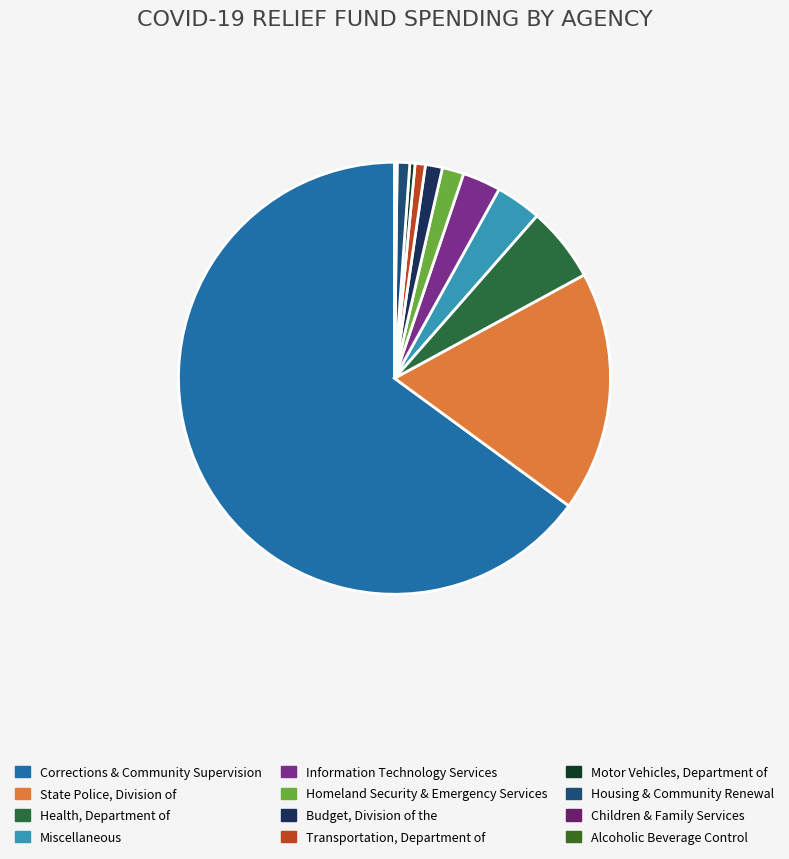

To the nearest percent, what is the difference between the Motor Vehicles, Department of and State Police, Division of slice percentages?

18%